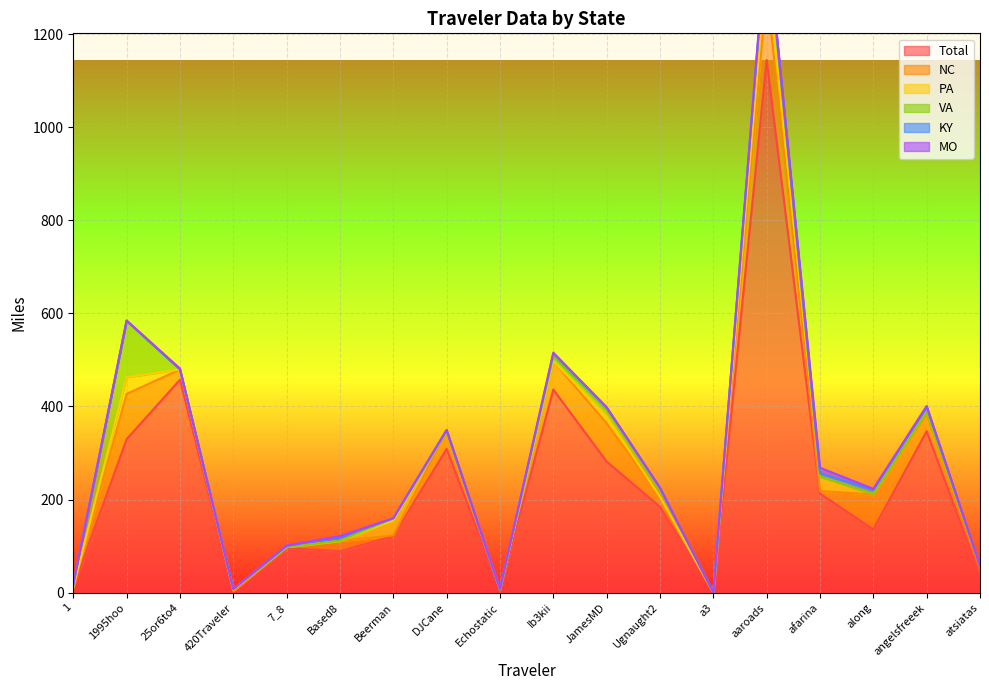

Which series changed the most between 420Traveler and angelsfreeek?

Total